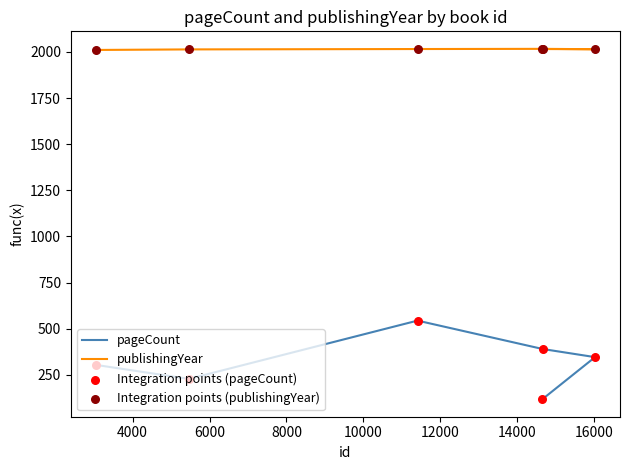

Which series has the largest total across all categories?

publishingYear